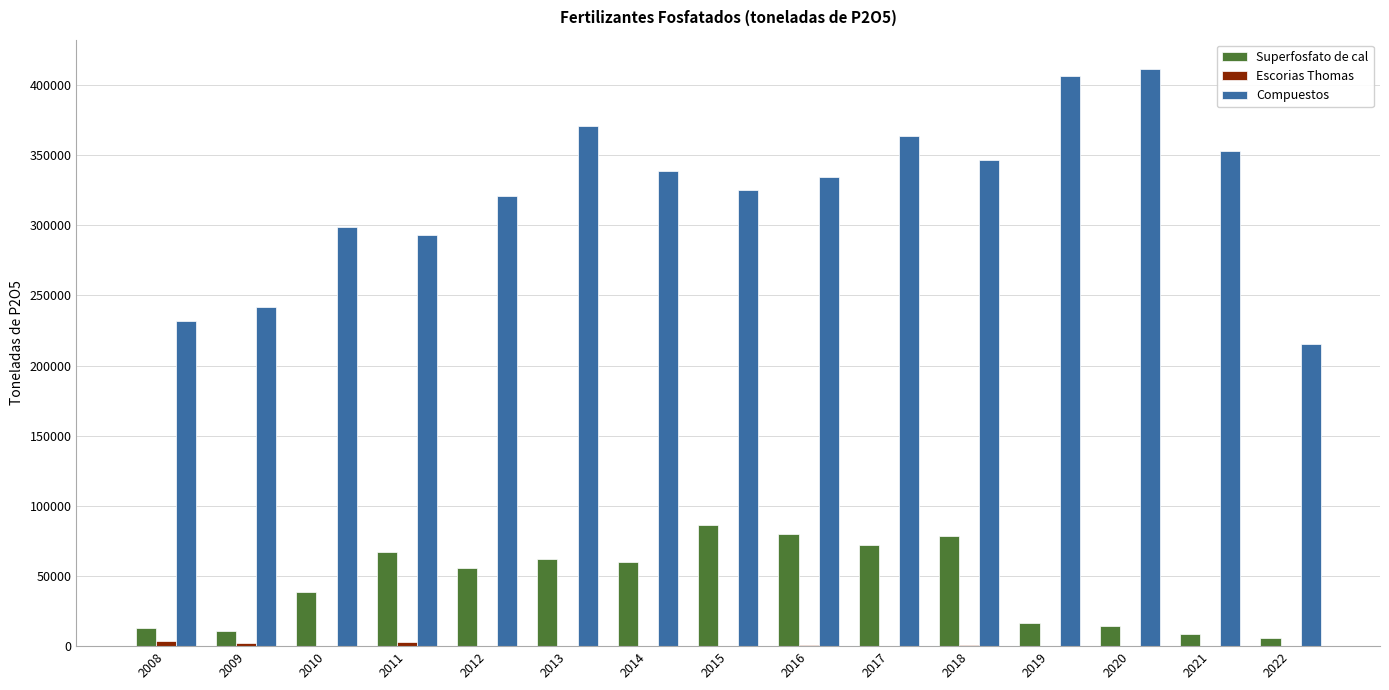

The value of Compuestos at 2015 is 325493.0. True or false?

True